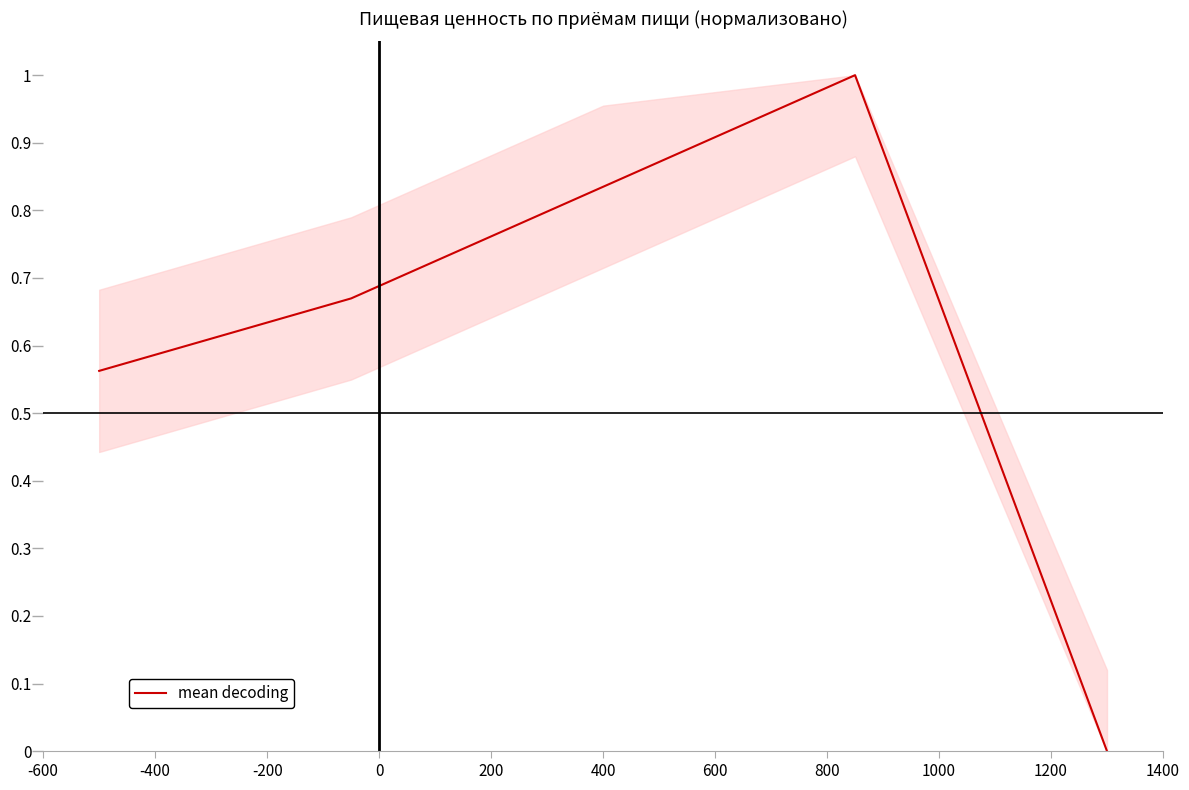

Does the chart display data point markers on the line(s)?

No